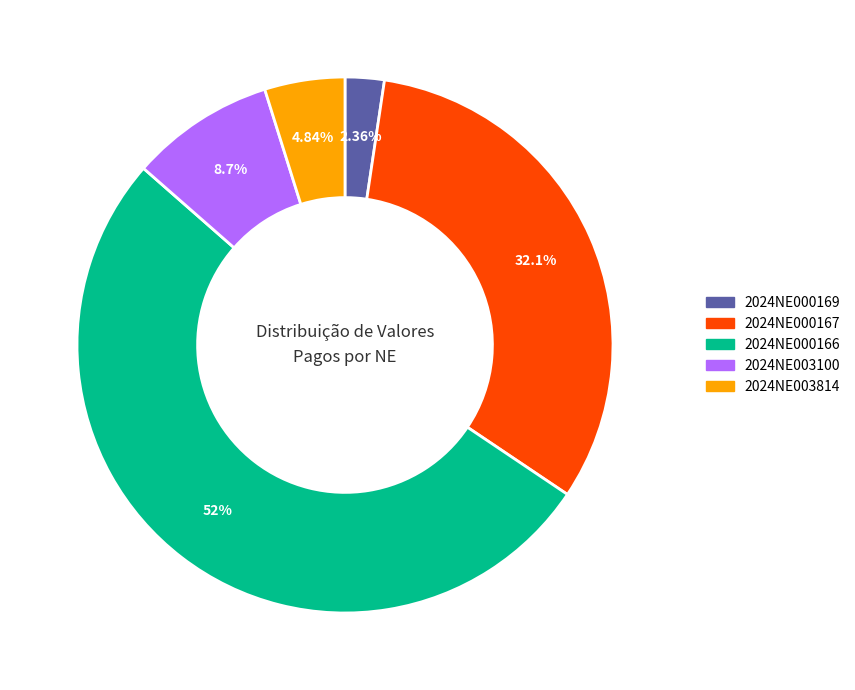

Is there a majority slice in this chart?

Yes